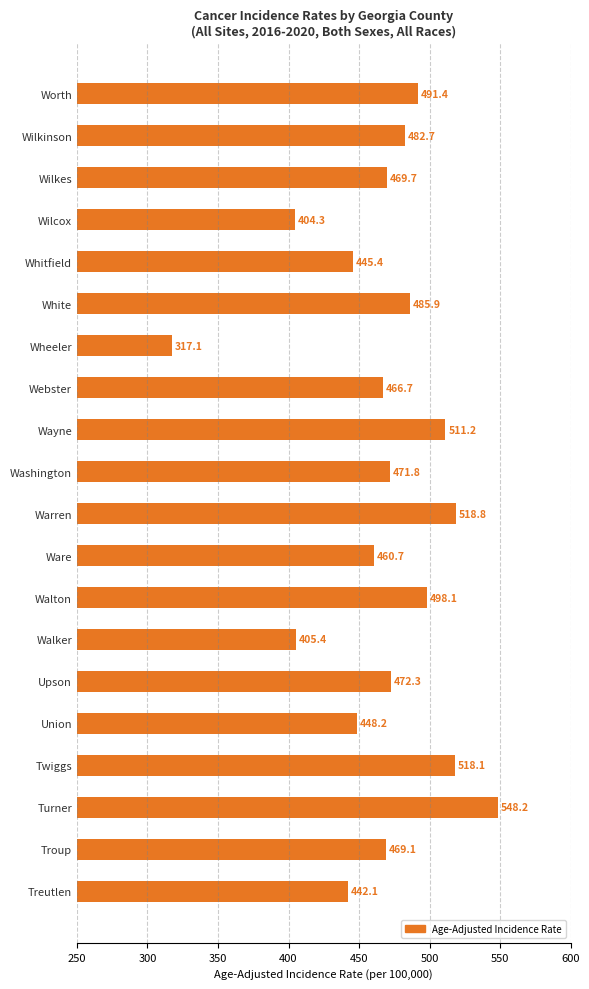

Are the bars grouped side by side (vs. stacked)?

No